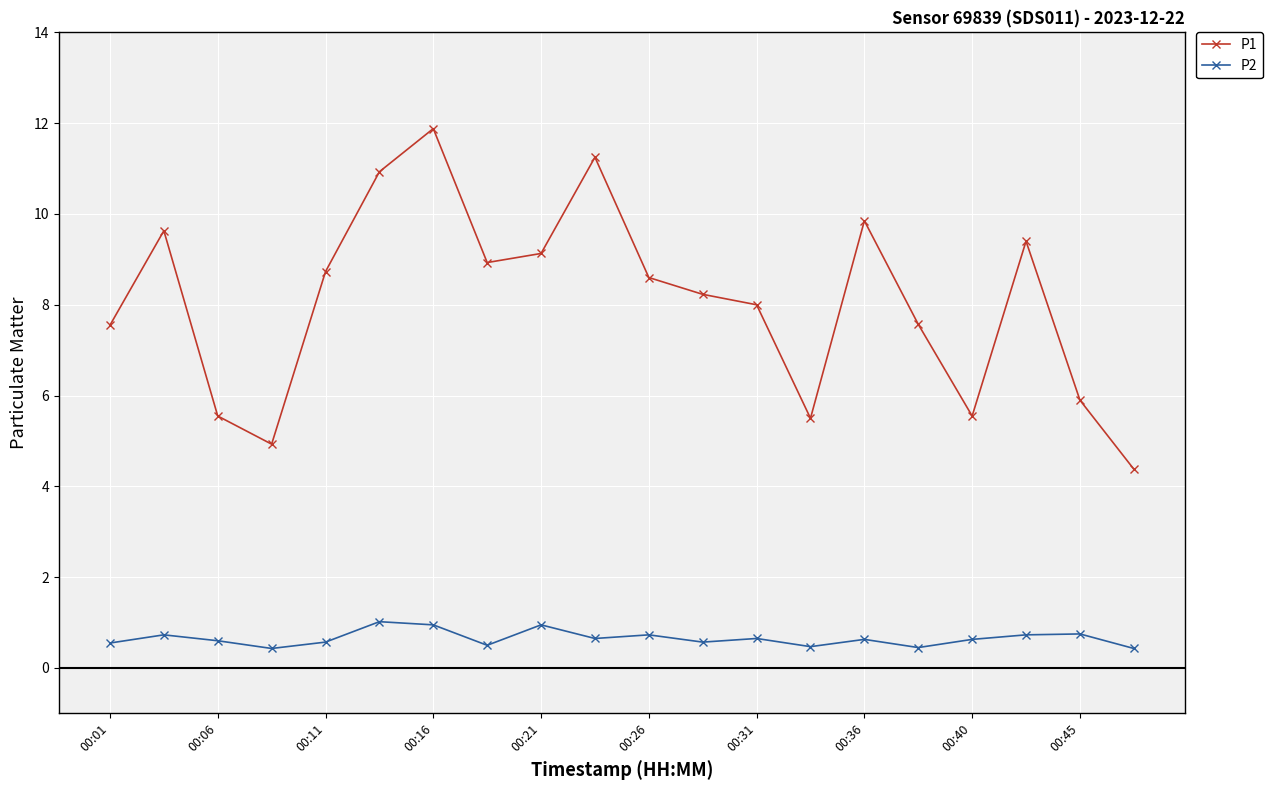

What are all the series names shown in the legend?

P1, P2